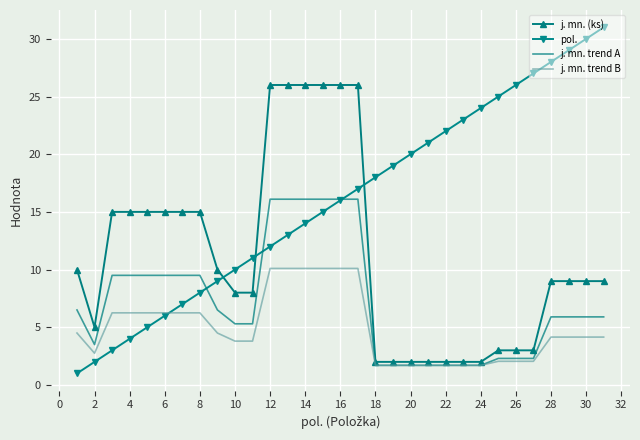

Which series has the largest total across all categories?

pol.